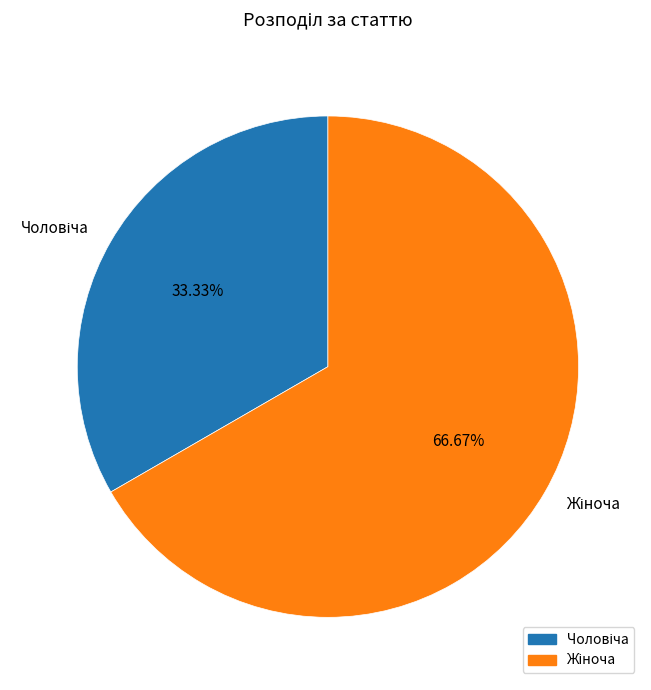

Count the number of slices in the pie.

2